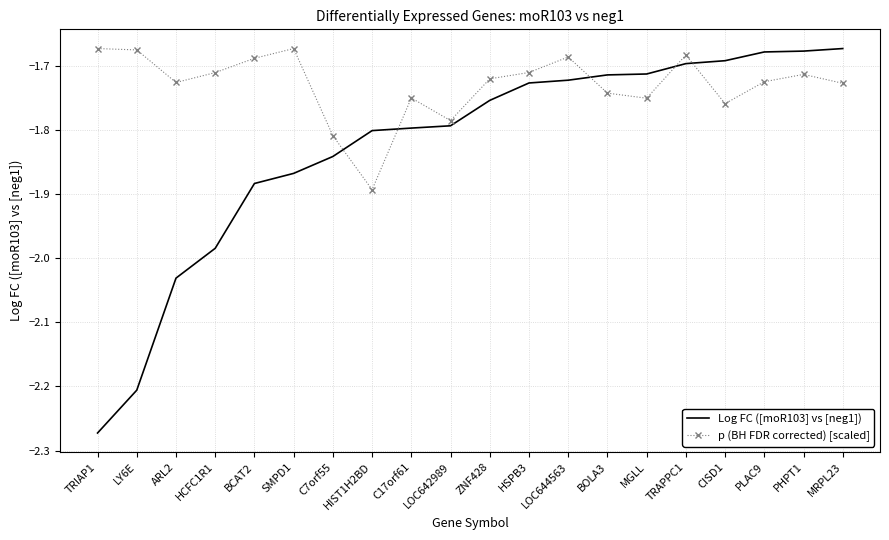

List the series in order of their overall mean, lowest first.

Log FC ([moR103] vs [neg1]), p (BH FDR corrected) [scaled]